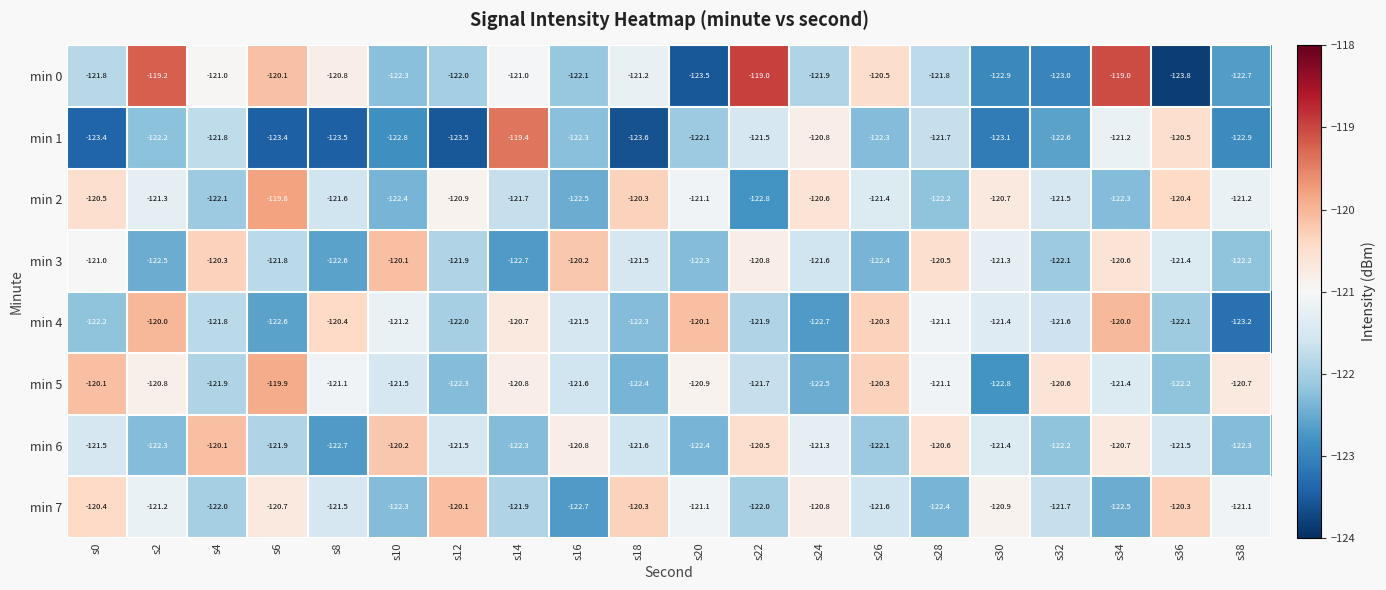

What is the difference between the highest and lowest values at s6?

3.6